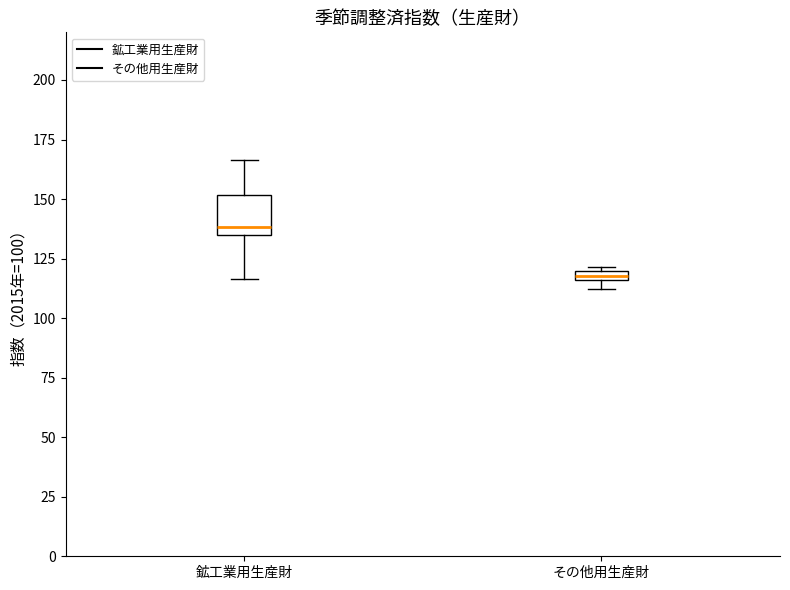

Which box has the lowest median line?

その他用生産財